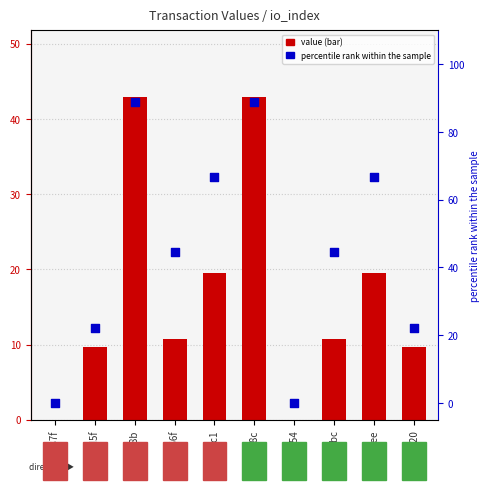

At which category is the sum across all series the highest?

e38b